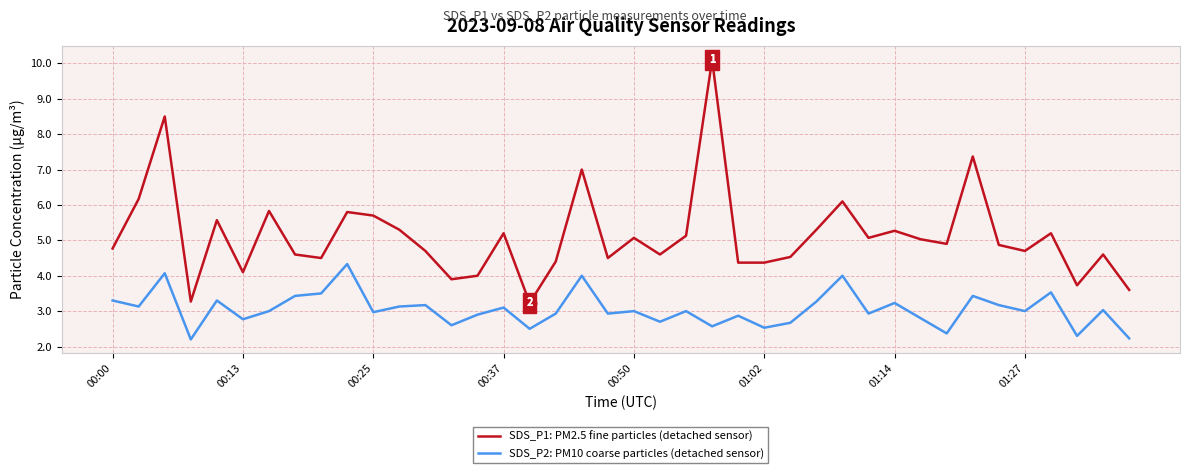

True or false: SDS_P1: PM2.5 fine particles (detached sensor) and SDS_P2: PM10 coarse particles (detached sensor) intersect in this chart.

False